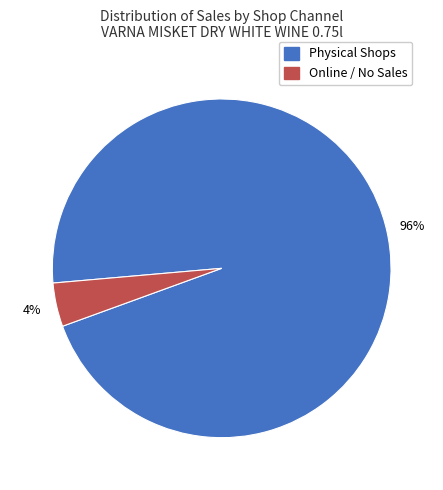

Is there any slice that represents more than half of the pie?

Yes